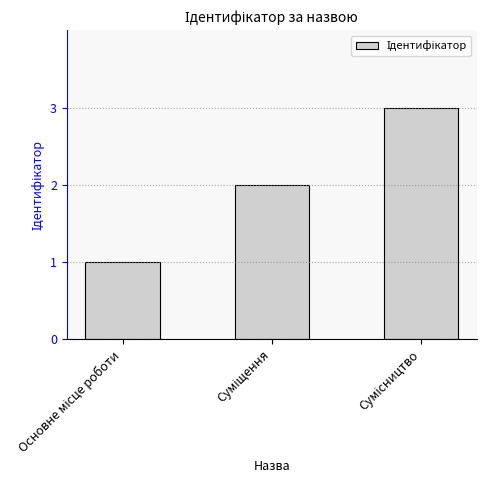

What is the sum of all values?

6